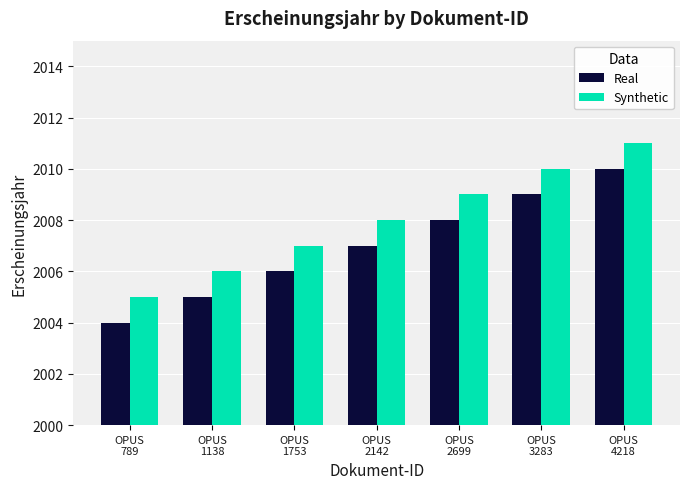

True or false: Synthetic has a value of 2009 at OPUS
2699.

True